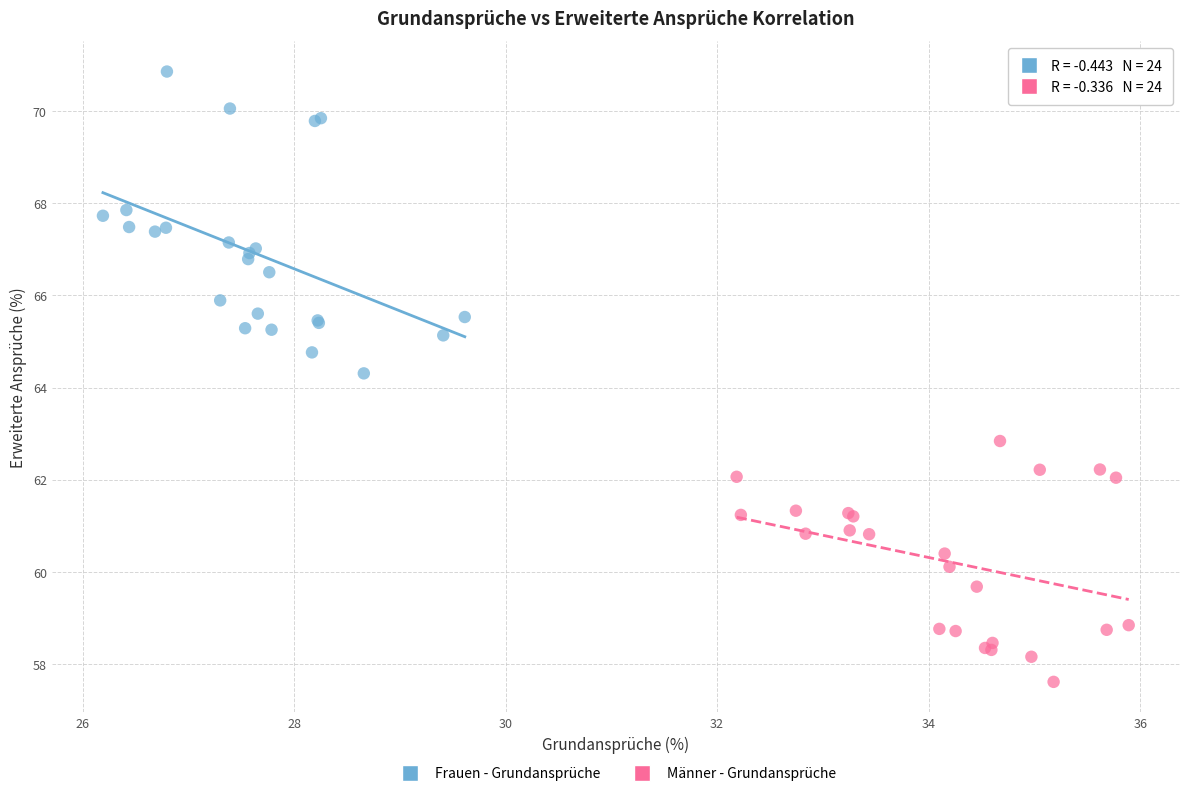

Which series has the widest spread of Y values?

Frauen - Grundansprüche